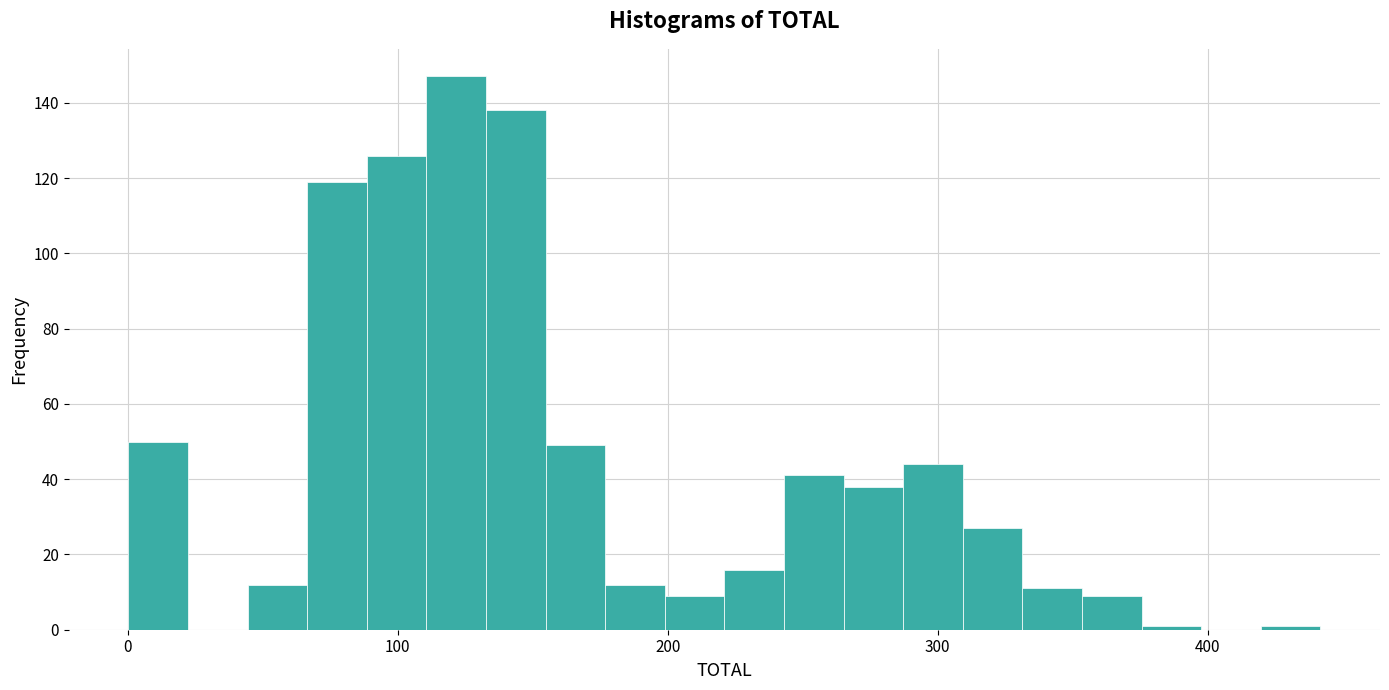

Read against the x-axis, roughly where is the centre of the tallest bar?

120